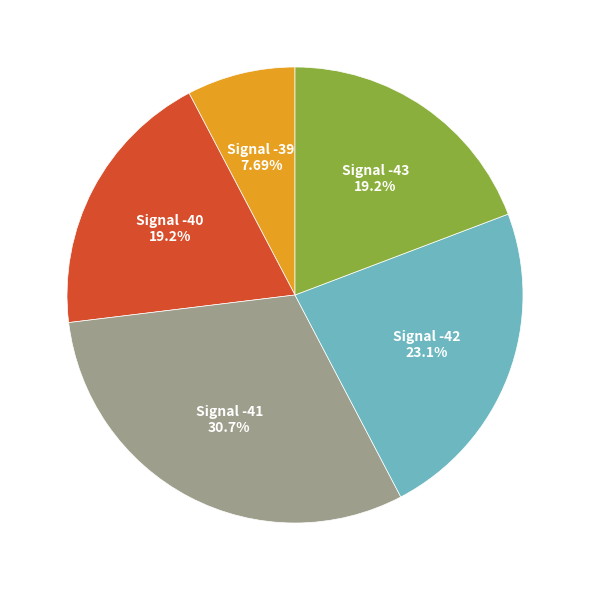

To the nearest percent, what is the average slice percentage?

20%